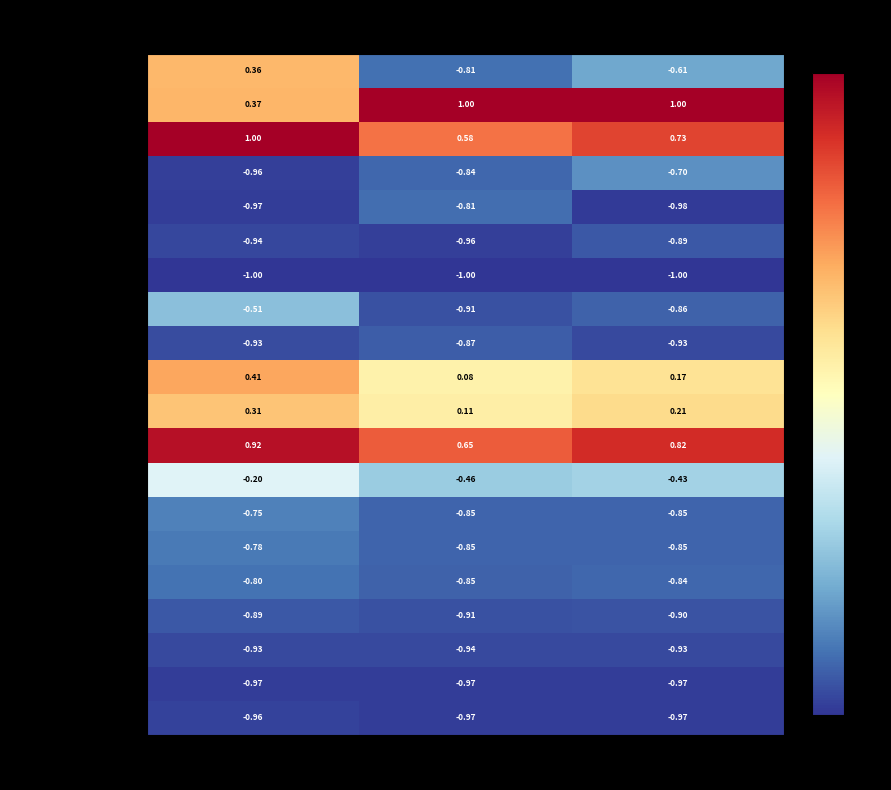

Where is 15 to 17 years nearest to the value 0?

This Area